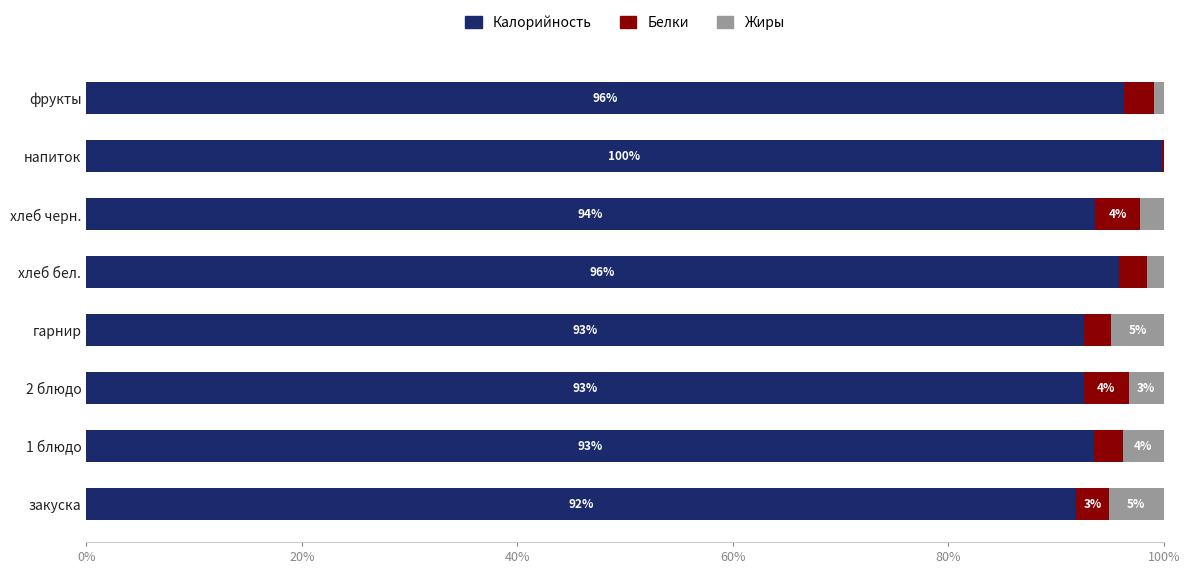

What is the total value across all series at фрукты?

100.0